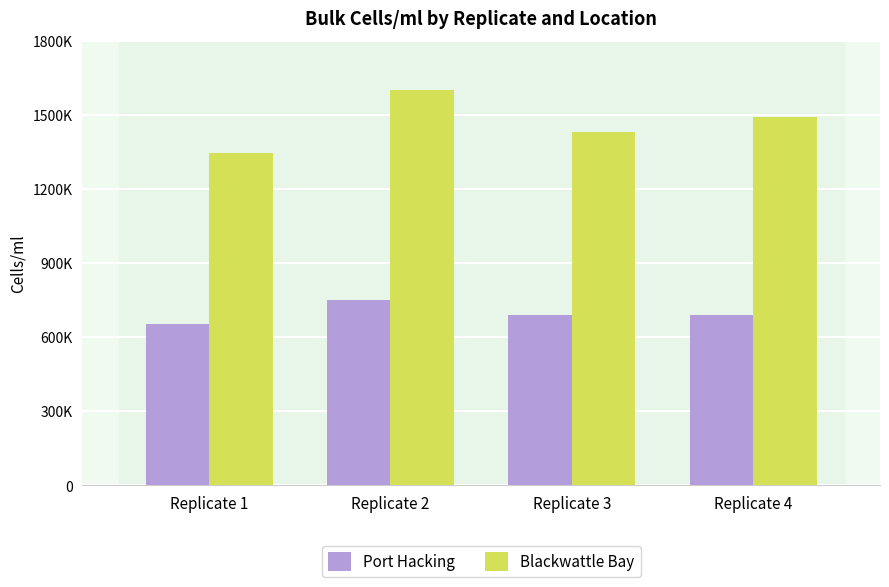

Are the bars grouped side by side (vs. stacked)?

Yes